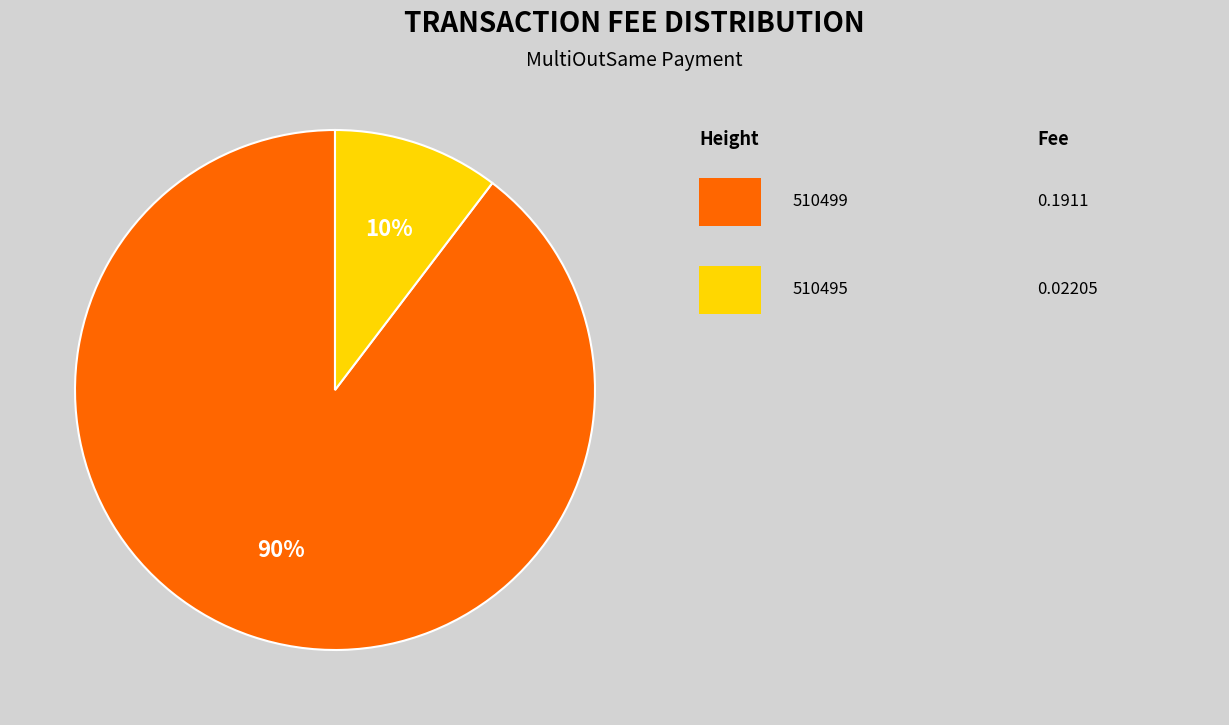

How many segments does this pie chart have?

2